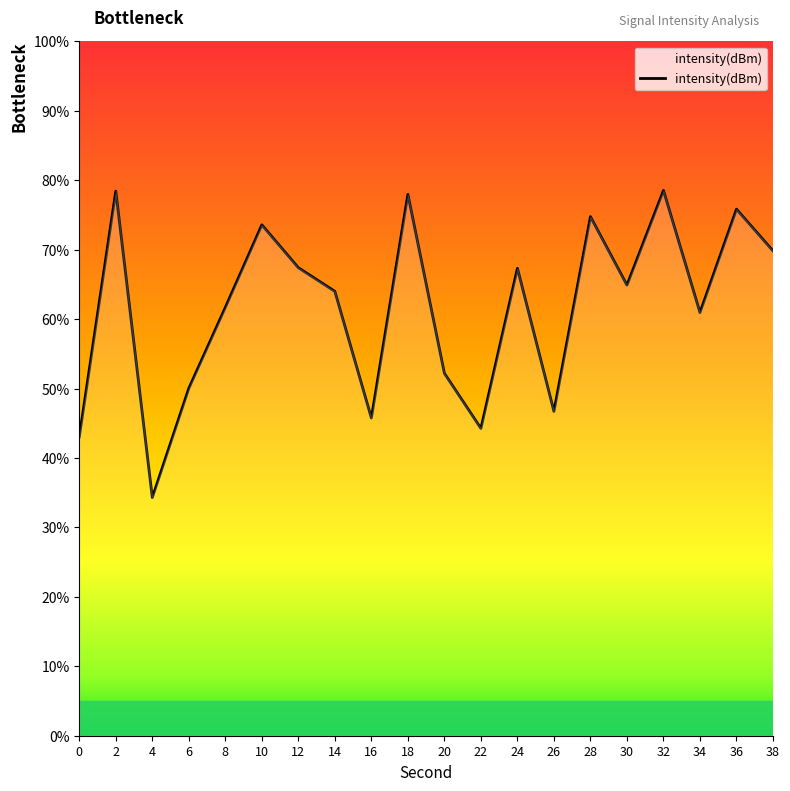

Which has a higher value, 10 or 38?

10